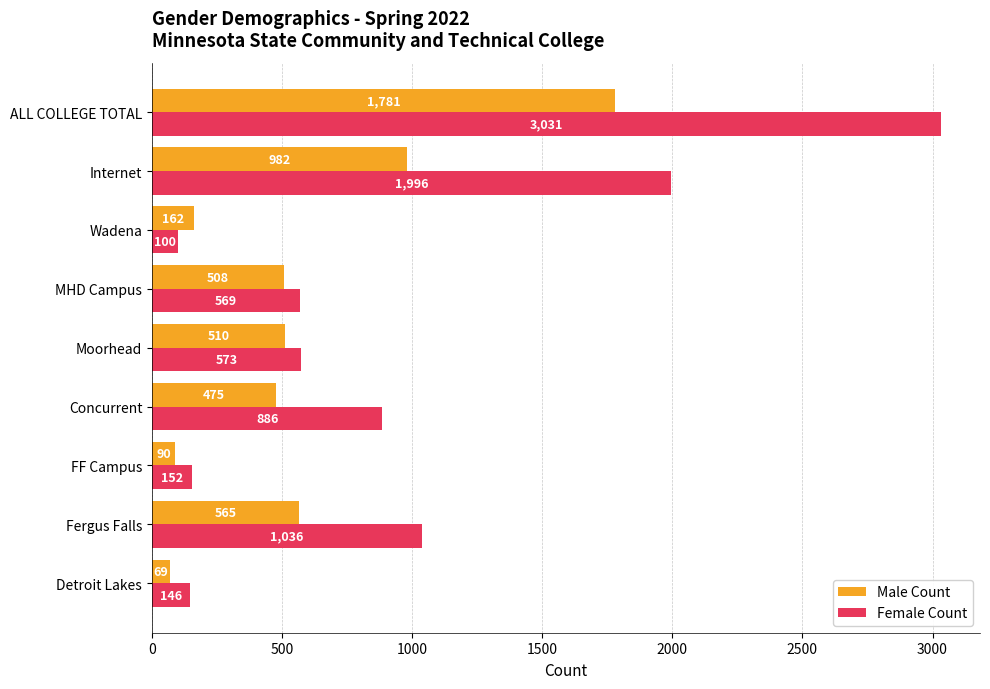

What are all the series names shown in the legend?

Male Count, Female Count